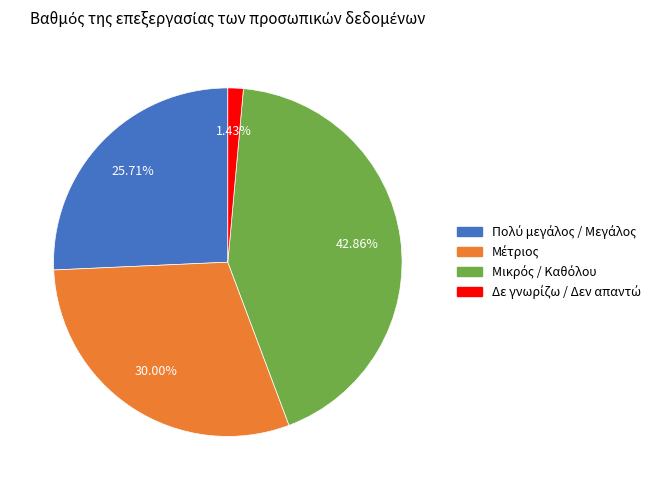

Is there any slice that represents more than half of the pie?

No